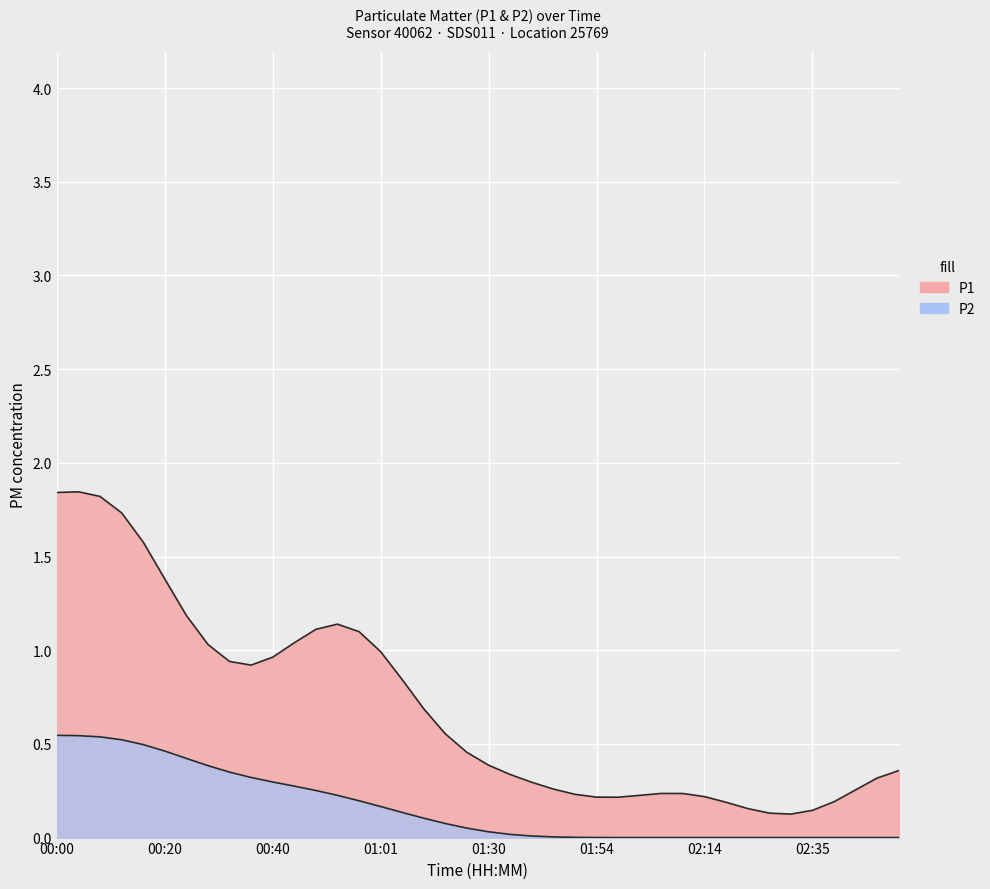

True or false: P2 and P1 cross at least once.

False